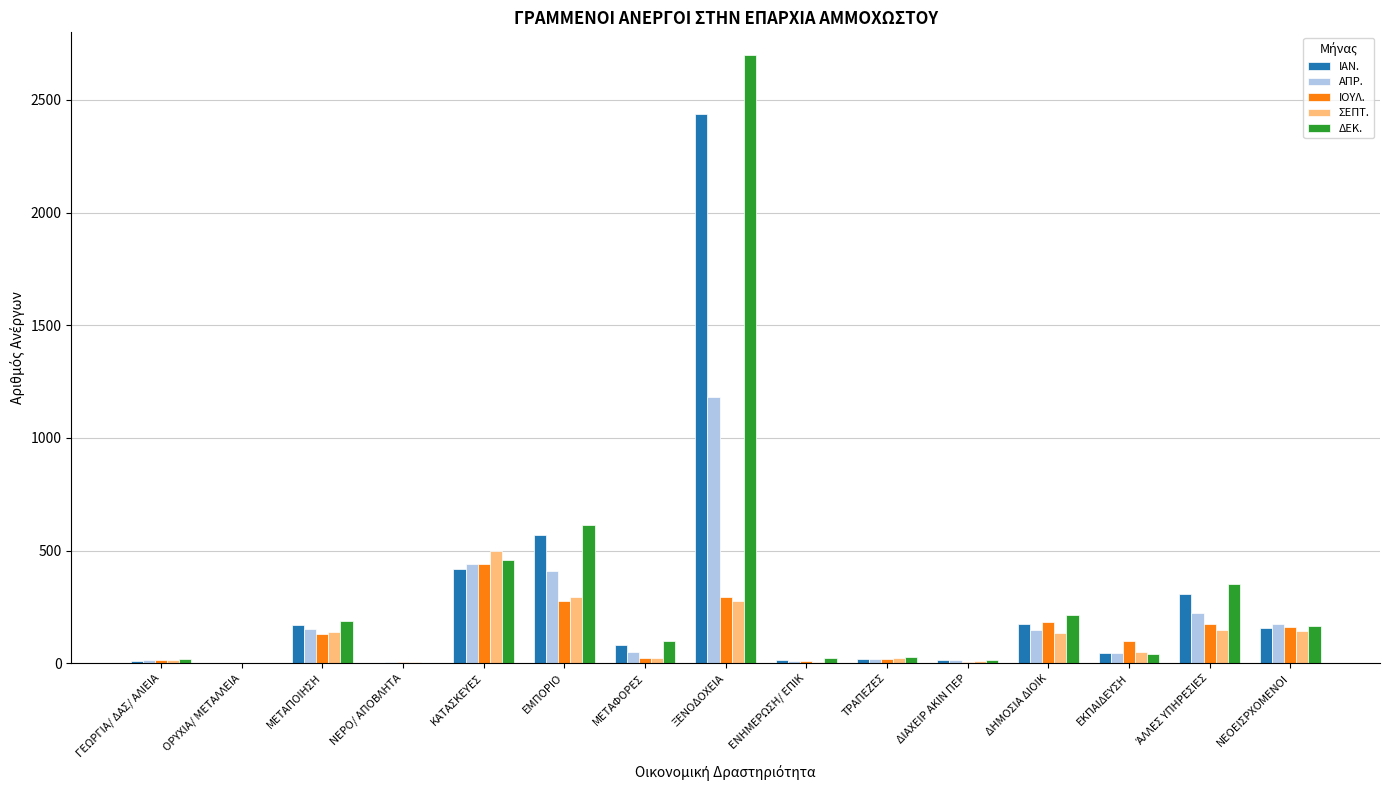

Read the ΙΑΝ. value at ΔΗΜΟΣΙΑ ΔΙΟΙΚ.

176